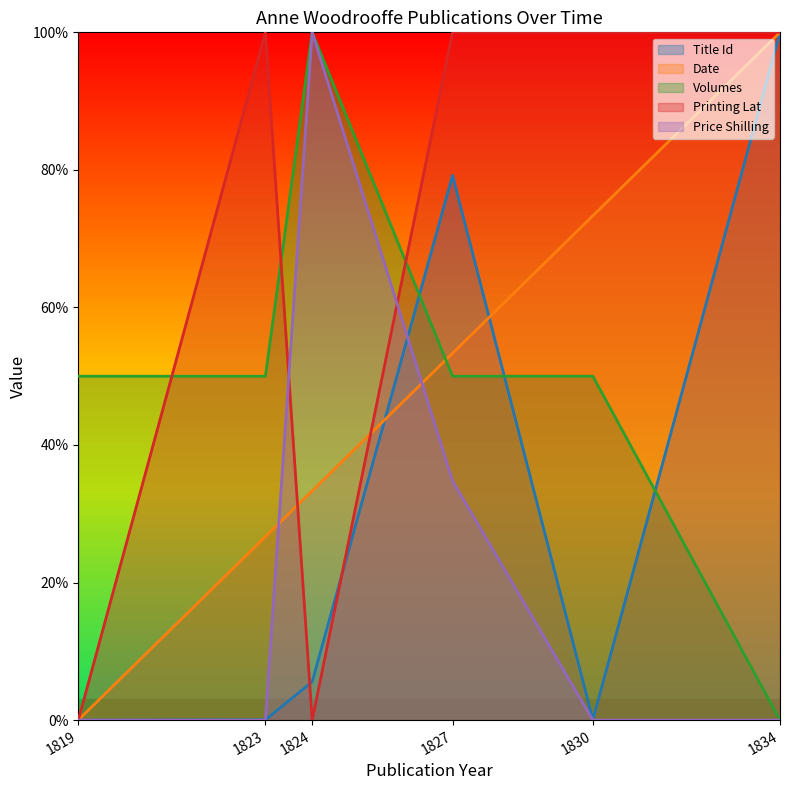

What is the difference between the second highest and minimum values in the Date series?

73.3